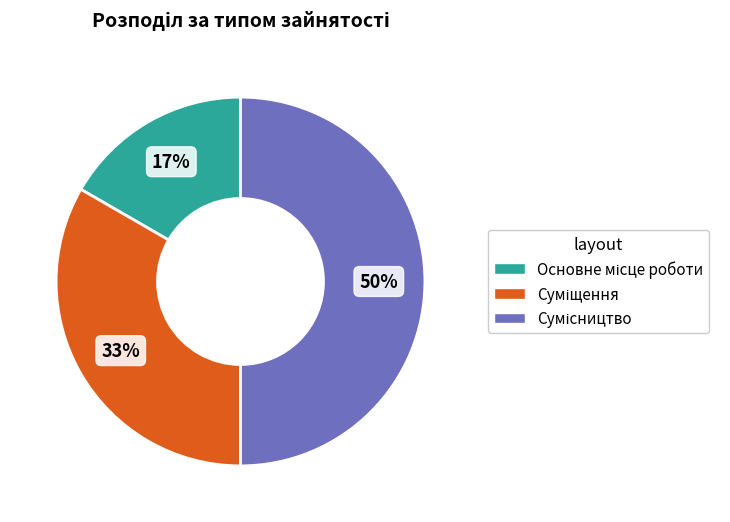

To the nearest percent, what is the average slice percentage?

33%